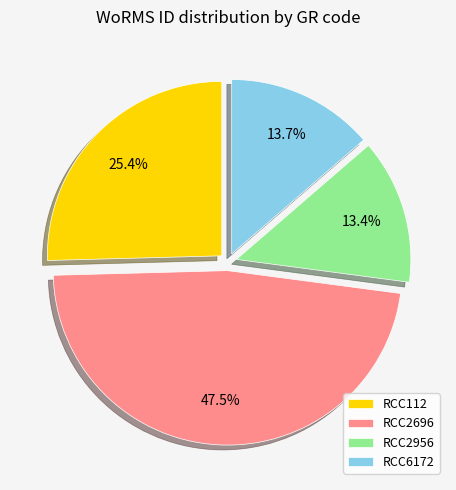

Is there a majority slice in this chart?

No